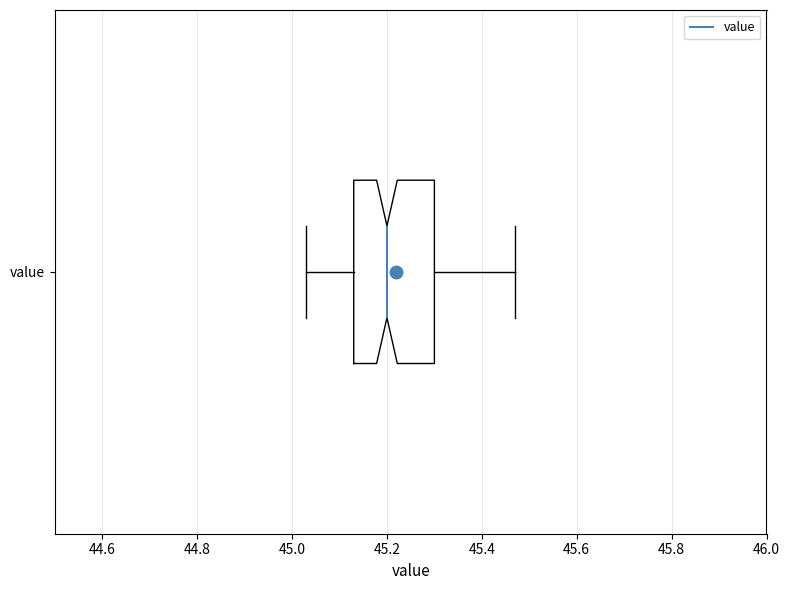

Read this box plot against the x-axis: the position of the median line, the range covered by the box, and the ends of both whiskers. The values are not printed on the chart, so give them approximately, as read against the axis.

median 45.20, box 45.14 to 45.30, whiskers 45.04 to 45.48